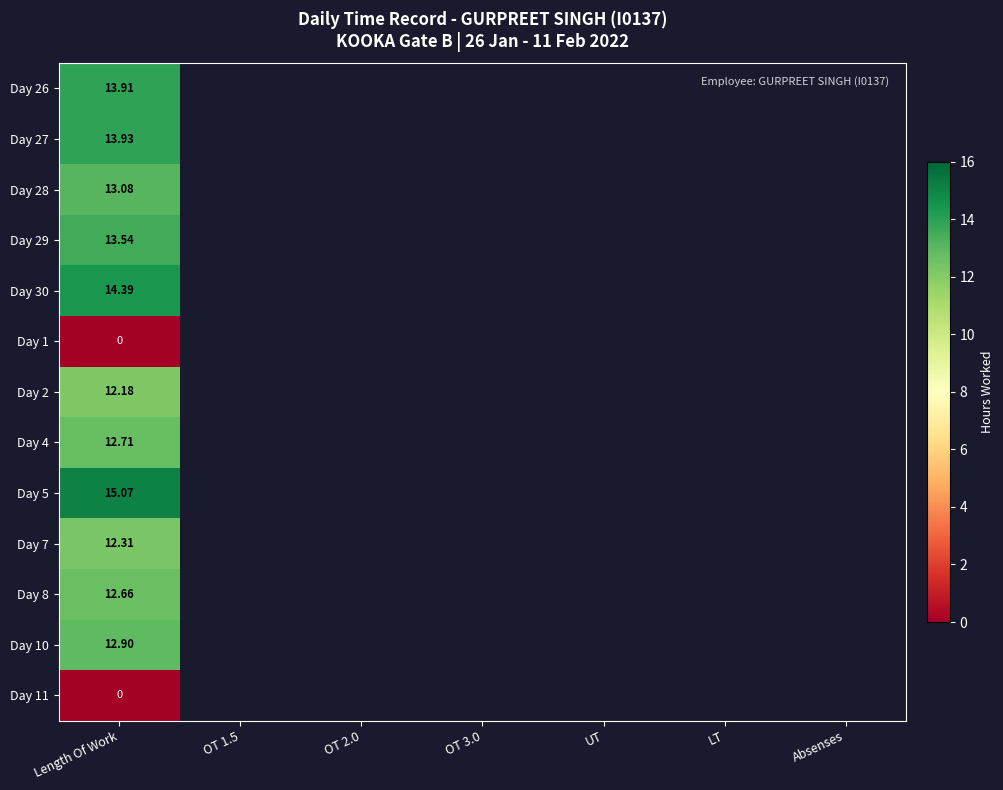

Is the value of Day 26 at Length Of Work greater than the value of Day 5 at Length Of Work?

No